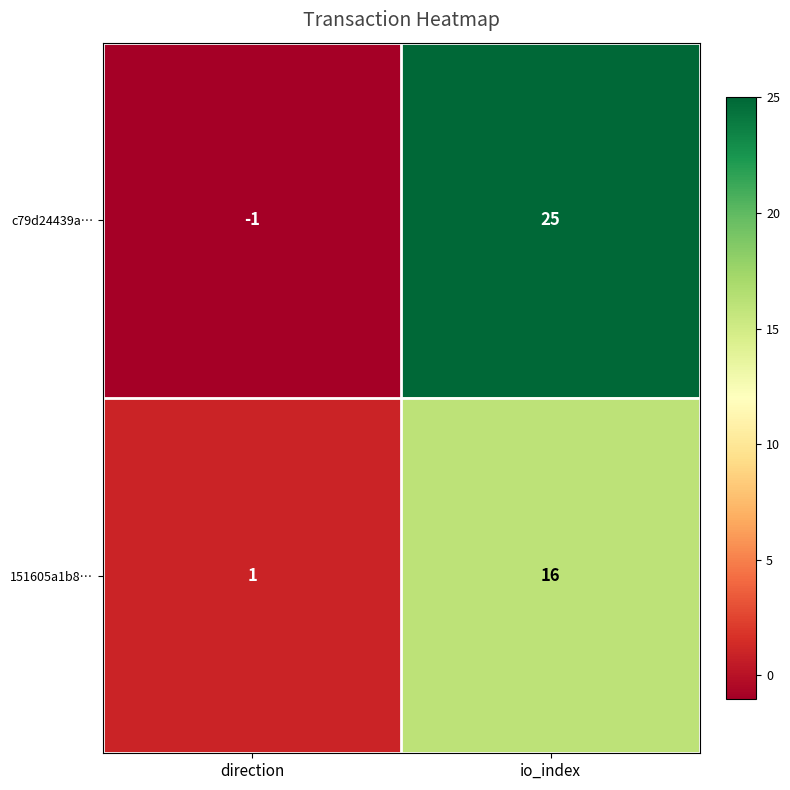

Between direction and io_index, which series saw the biggest shift?

c79d24439a…